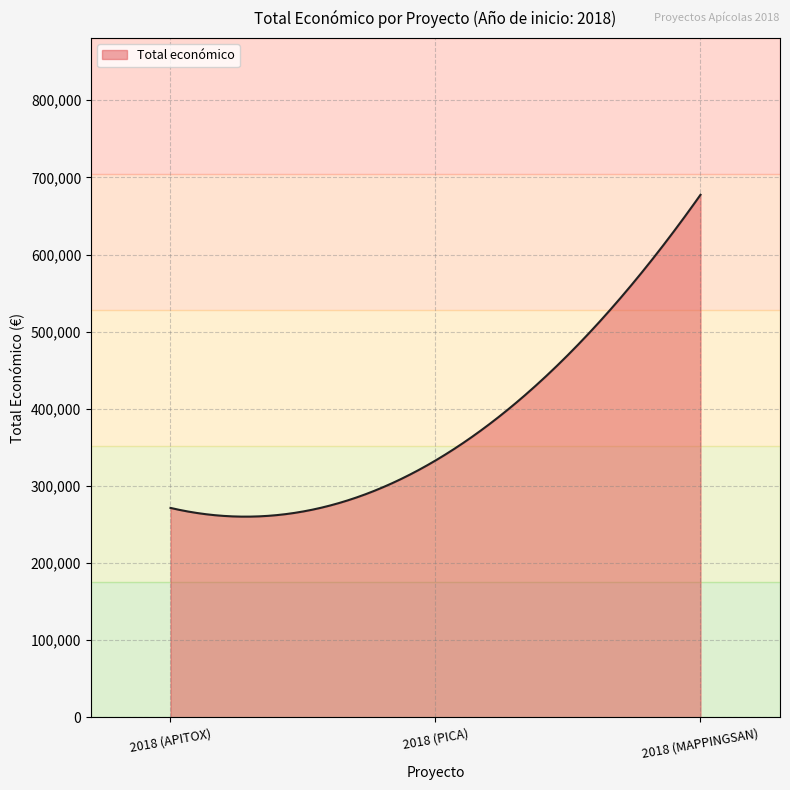

What is the difference between the maximum and minimum values?

417191.8